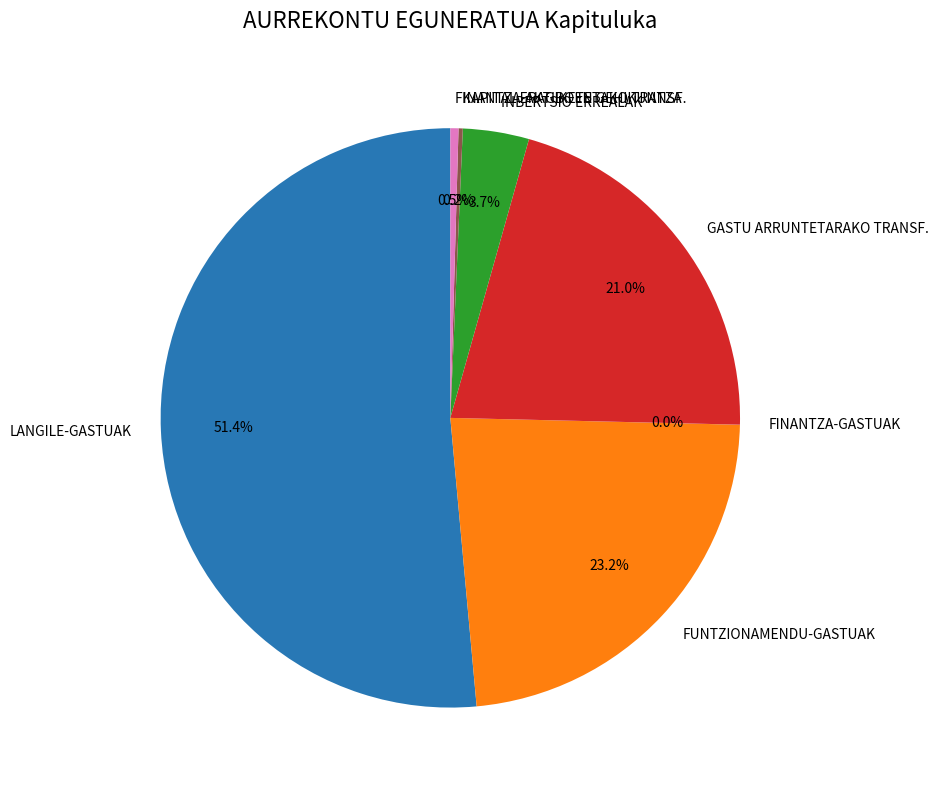

Which has a higher value, INBERTSIO ERREALAK or FUNTZIONAMENDU-GASTUAK?

FUNTZIONAMENDU-GASTUAK